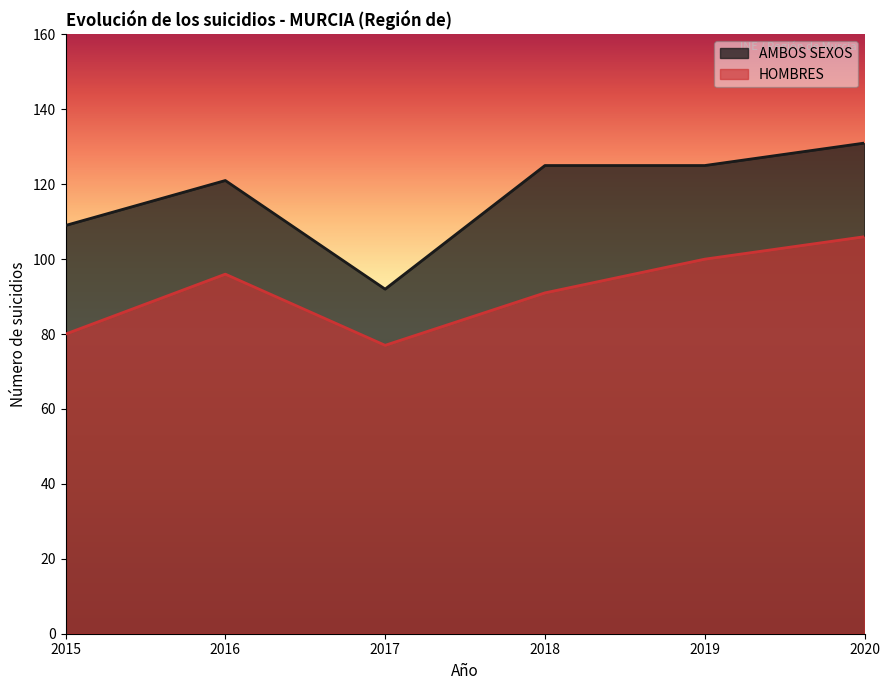

List the series in order of their peak value, lowest first.

HOMBRES, AMBOS SEXOS